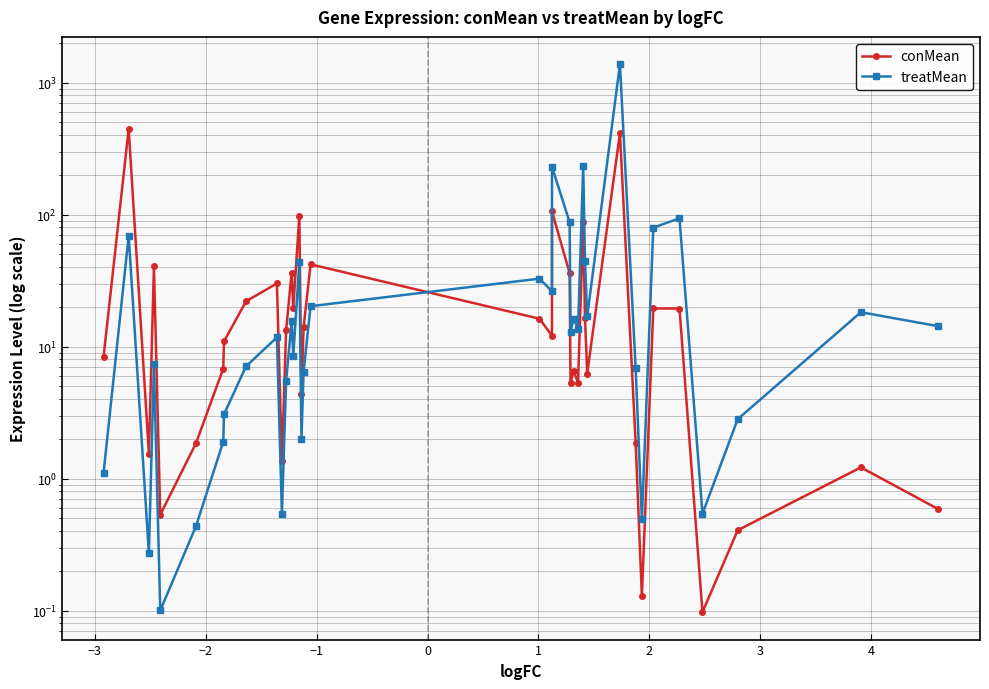

What is the sum of all conMean values?

1554.6